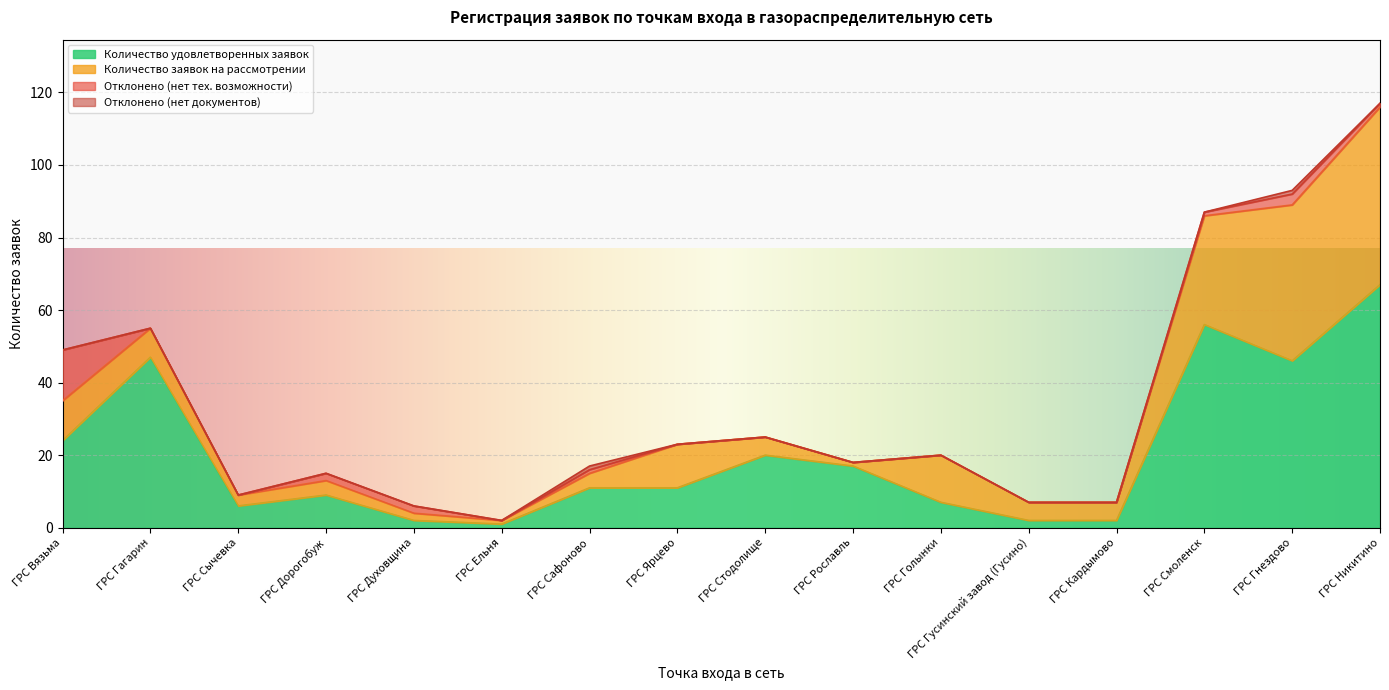

How many Отклонено (нет документов) values are between 0 and 1?

16